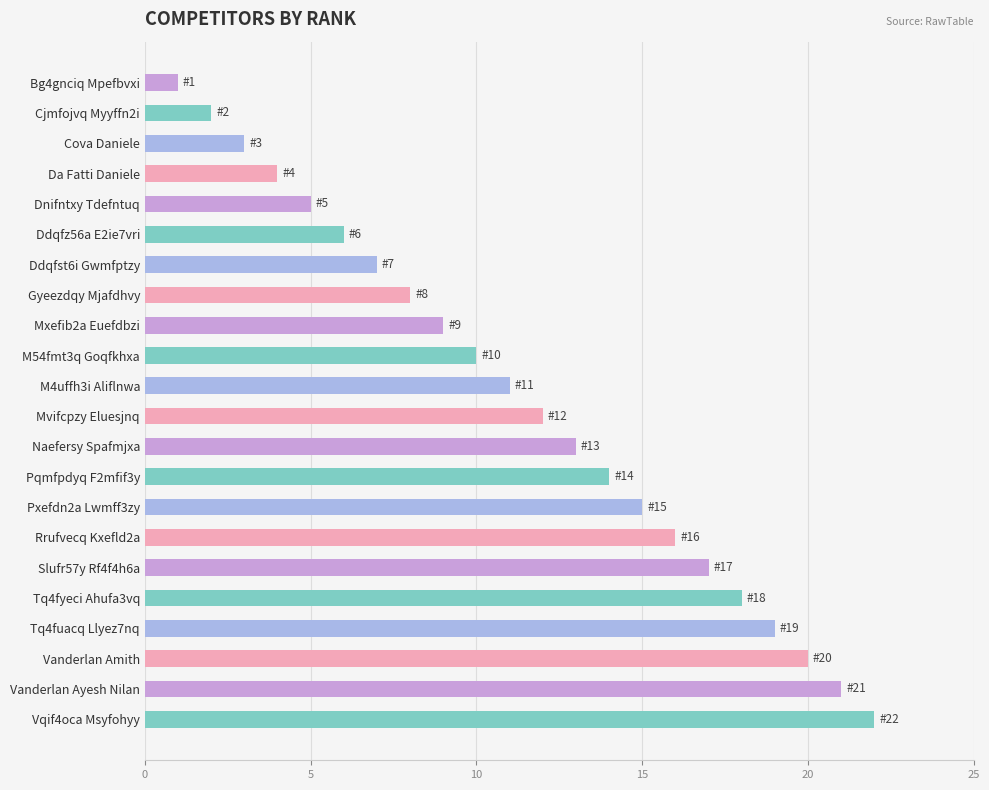

What is the minimum value shown in the chart?

1